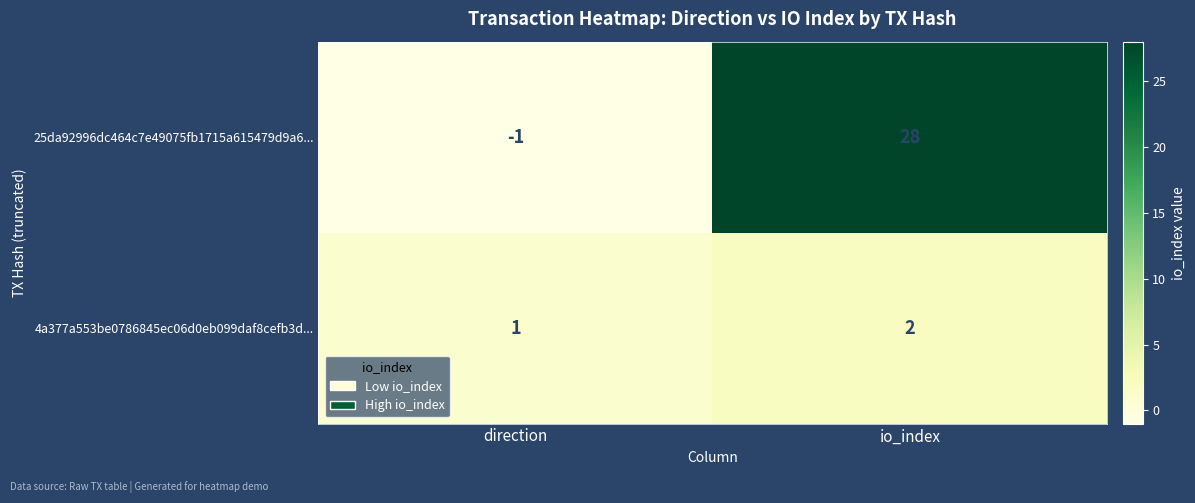

Is it true that 25da92996dc464c7e49075fb1715a615479d9a6... equals 20 at io_index?

False